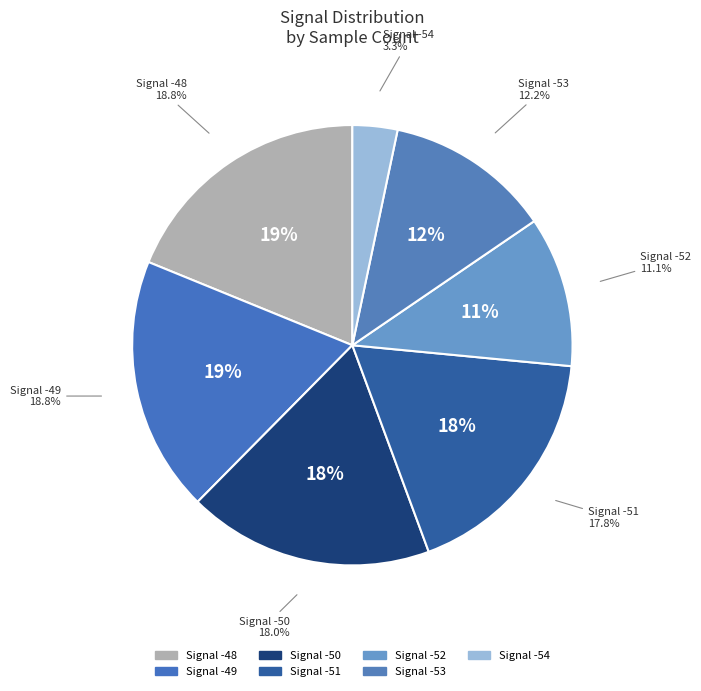

Is -51 the majority of the pie?

No